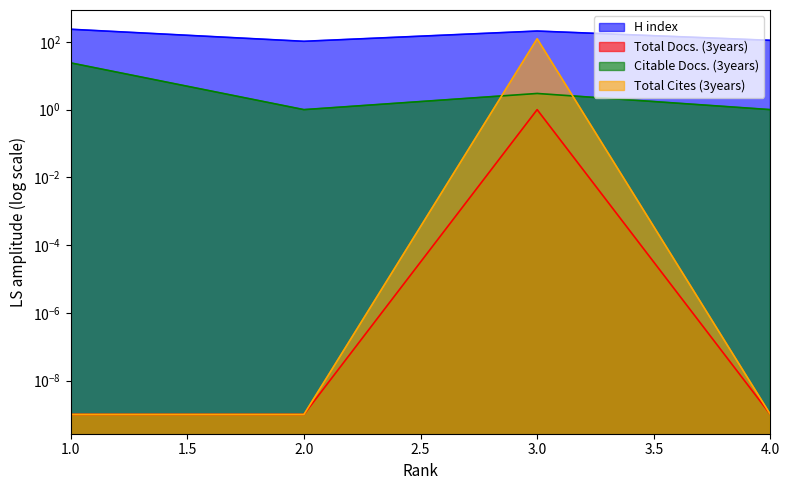

What is the spread (max minus min) of values at 4?

111.0